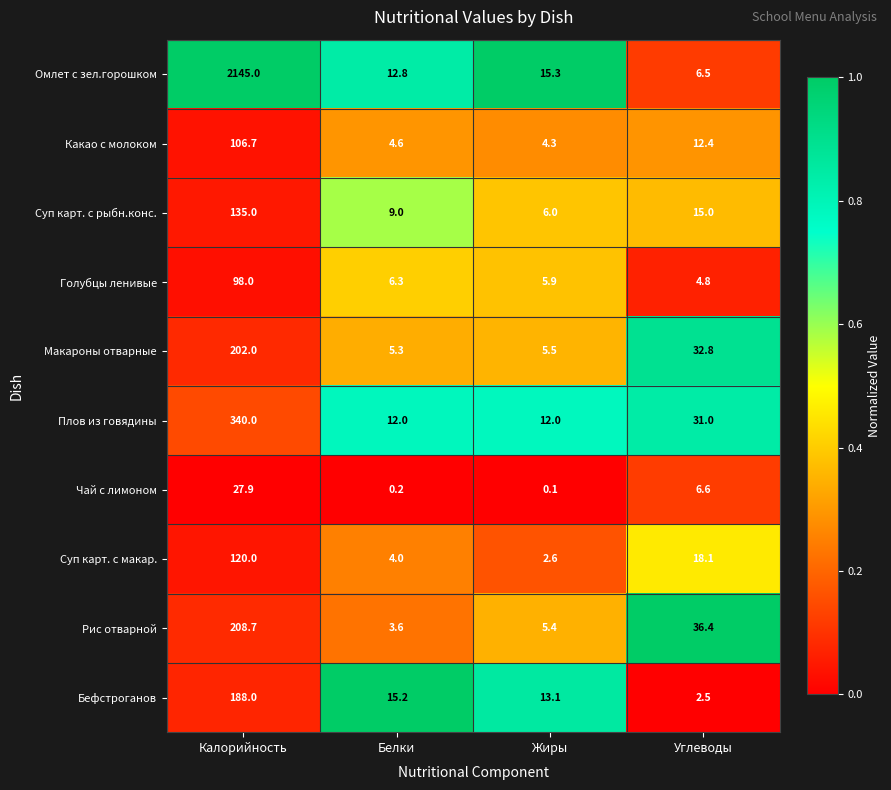

Rank the series at Белки from highest to lowest value.

Бефстроганов, Омлет с зел.горошком, Плов из говядины, Суп карт. с рыбн.конс., Голубцы ленивые, Макароны отварные, Какао с молоком, Суп карт. с макар., Рис отварной, Чай с лимоном